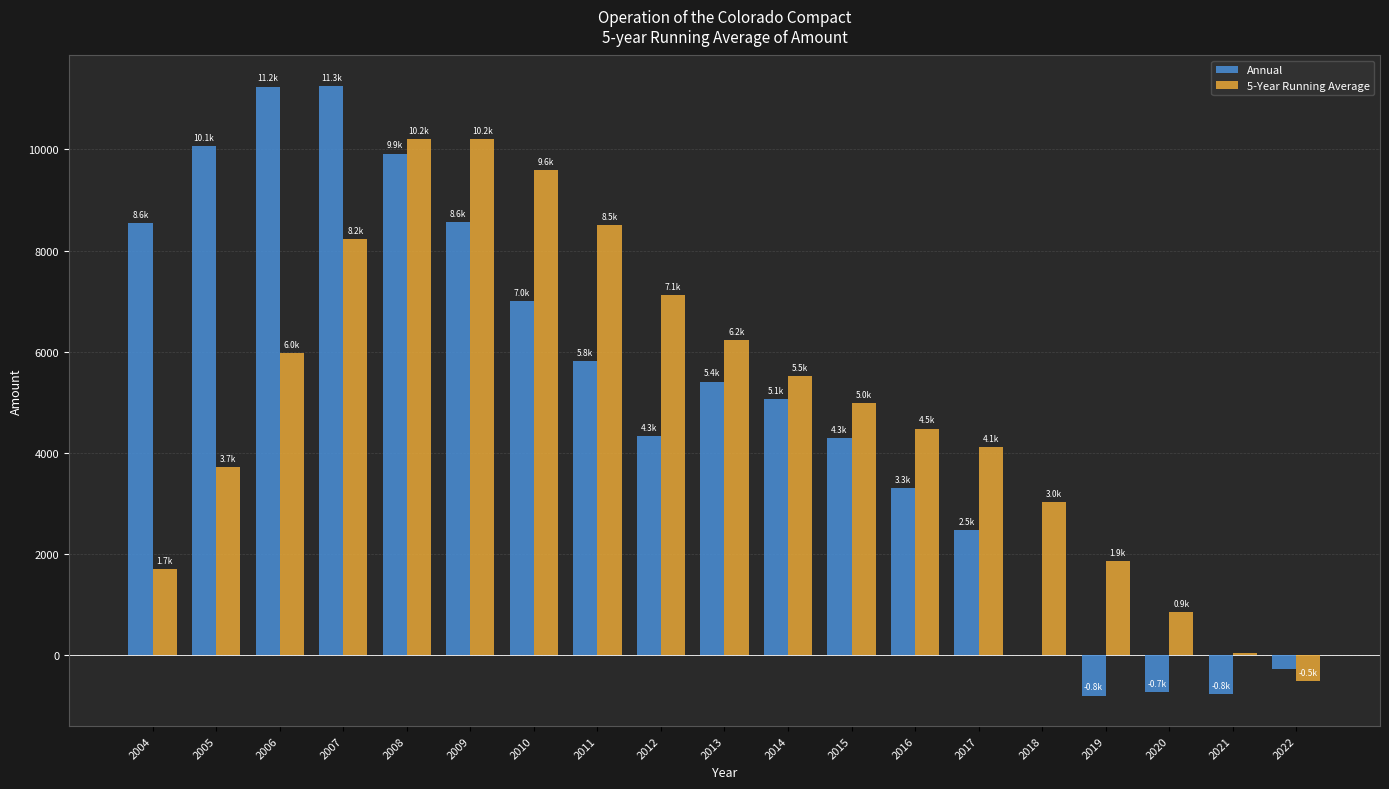

True or false: Annual has a value of -1170.1 at 2020.

False